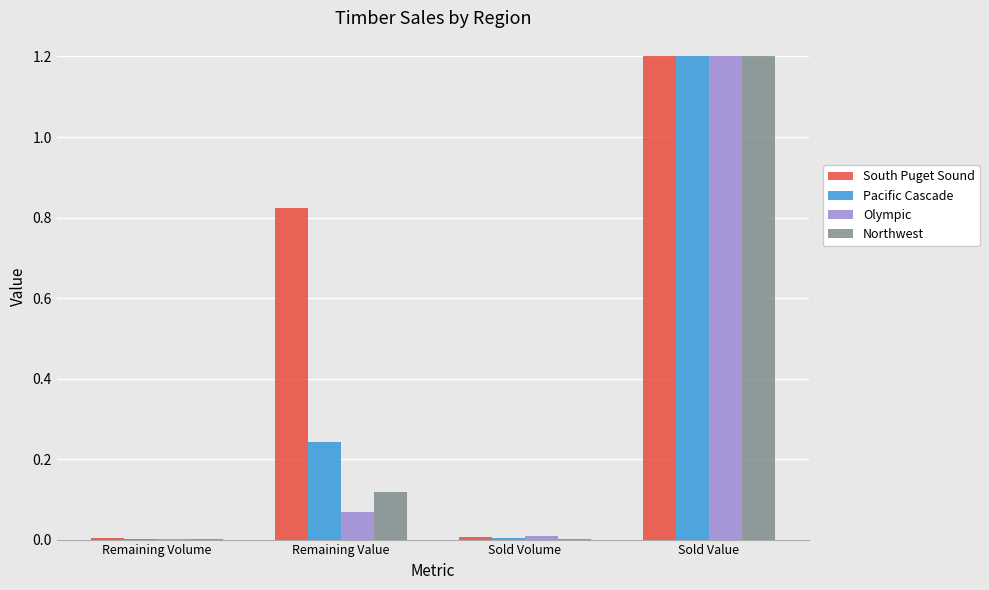

What are all the series names shown in the legend?

South Puget Sound, Pacific Cascade, Olympic, Northwest